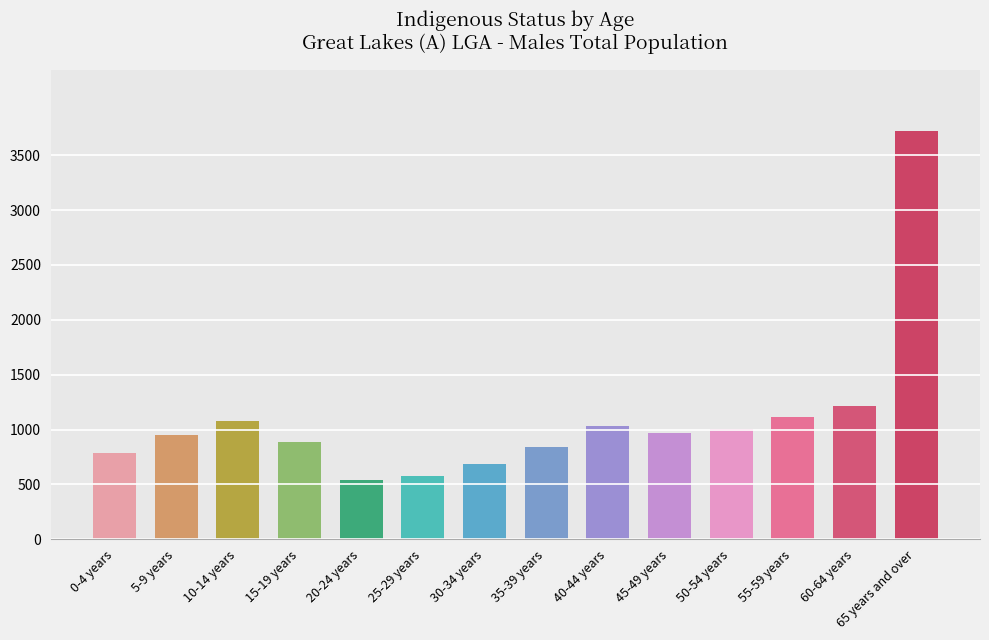

What is the difference between the maximum and minimum values?

3176